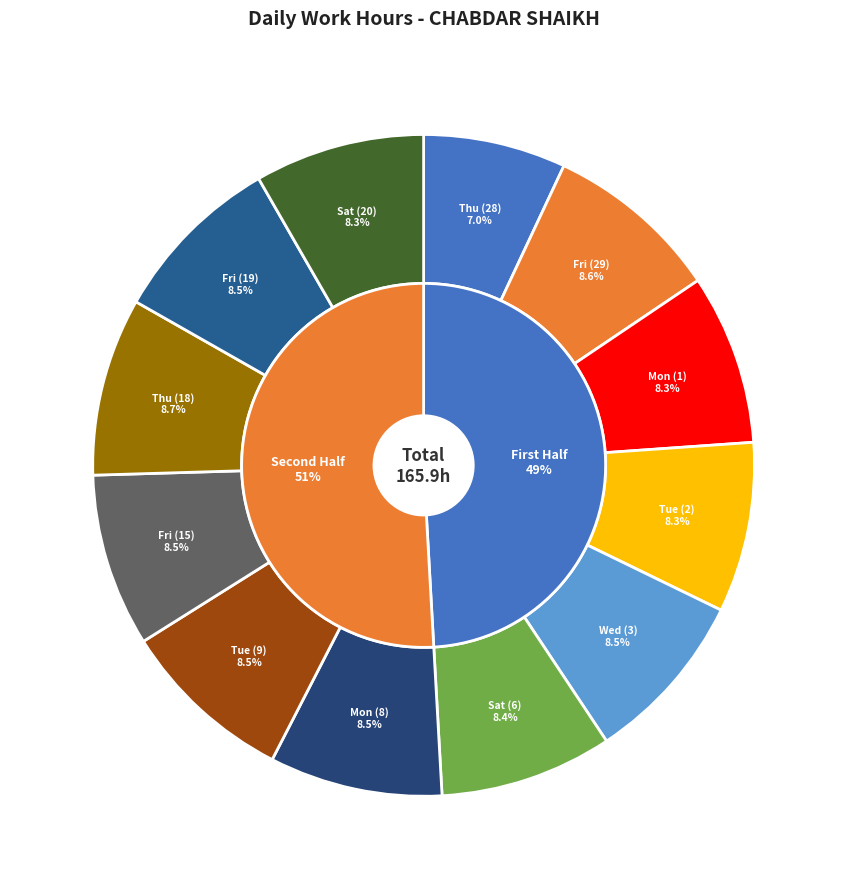

What percentage do Mon (1) and Tue (2) together represent?

16.6%